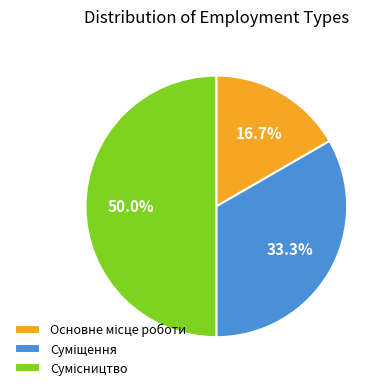

What percentage is NOT represented by Суміщення?

66.7%